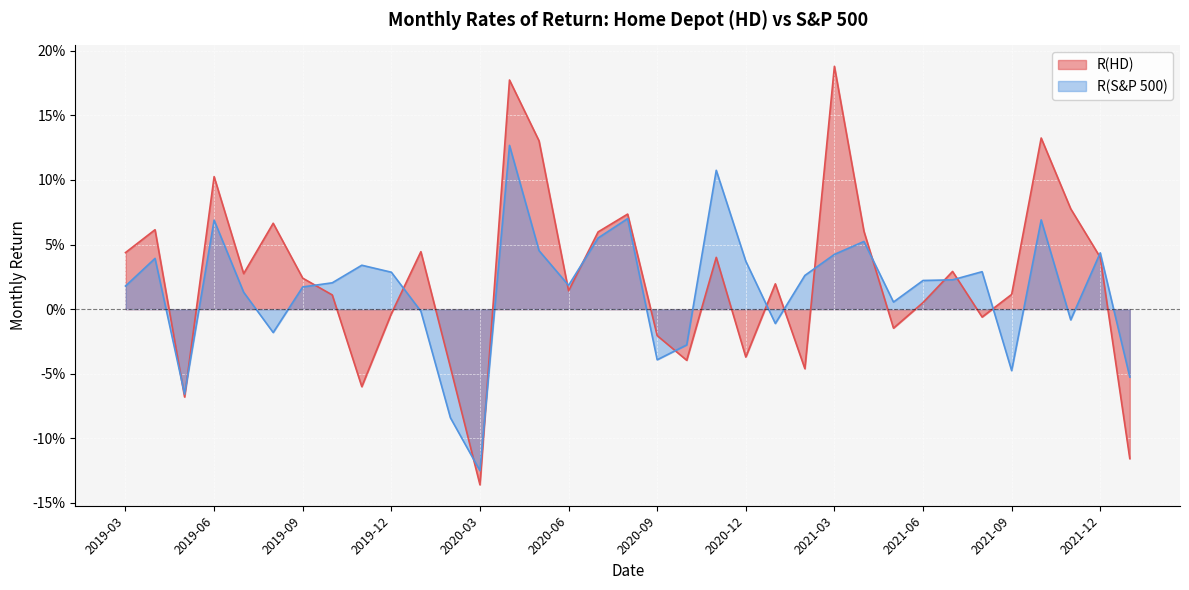

At how many categories does at least one series exceed 0?

29